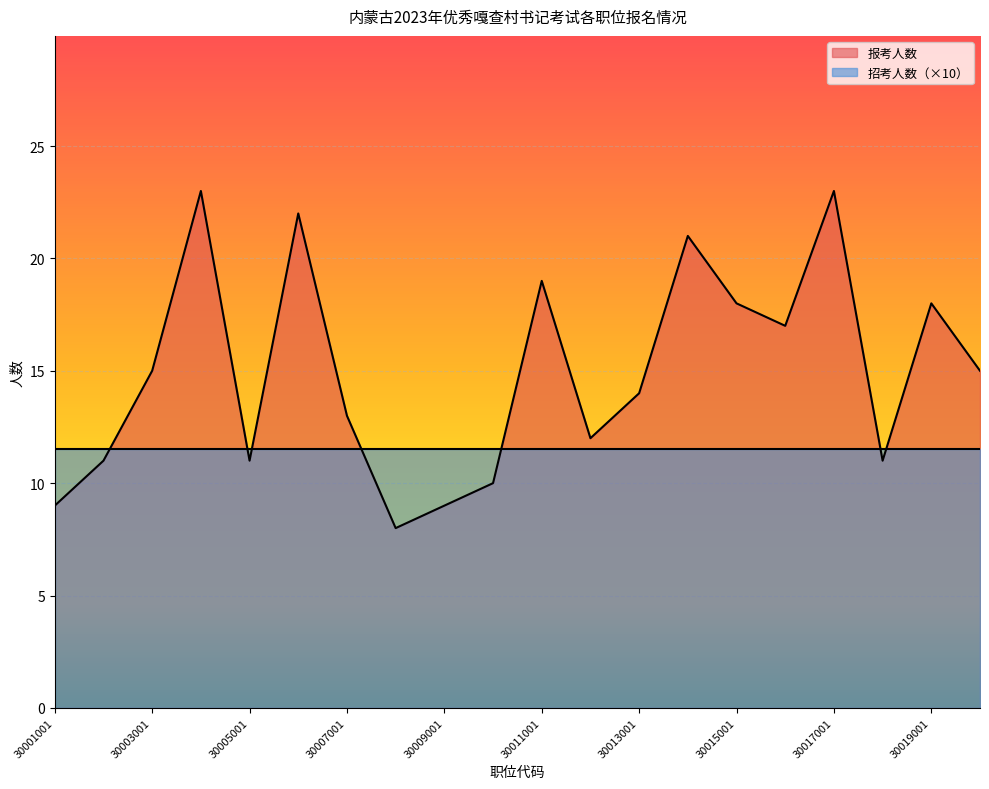

List the labels in order of value, smallest first.

30008001, 30001001, 30009001, 30010001, 30002001, 30005001, 30018001, 30012001, 30007001, 30013001, 30003001, 30020001, 30016001, 30015001, 30019001, 30011001, 30014001, 30006001, 30004001, 30017001